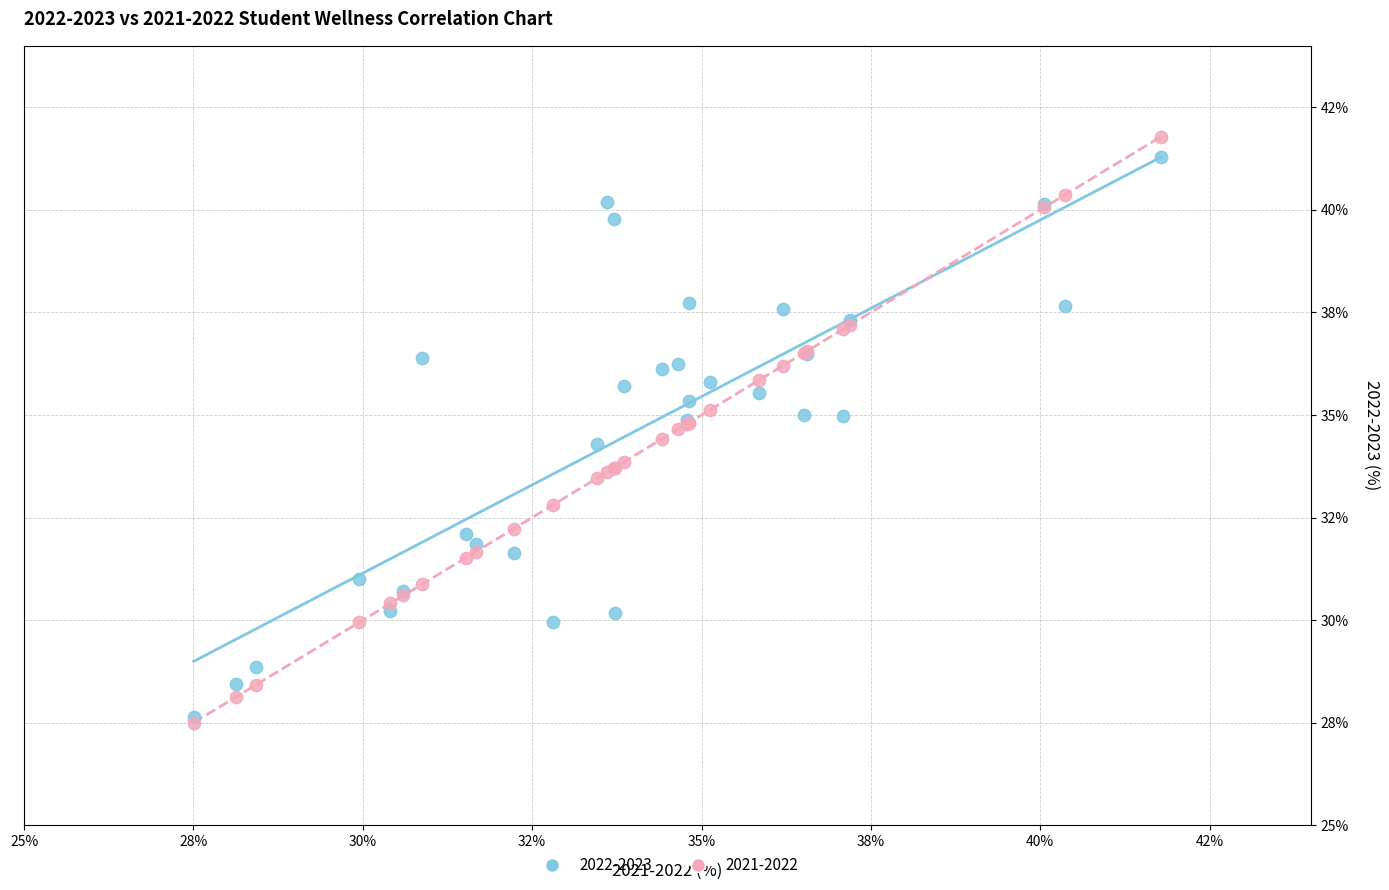

What are all the series names shown in the legend?

2022-2023, 2021-2022